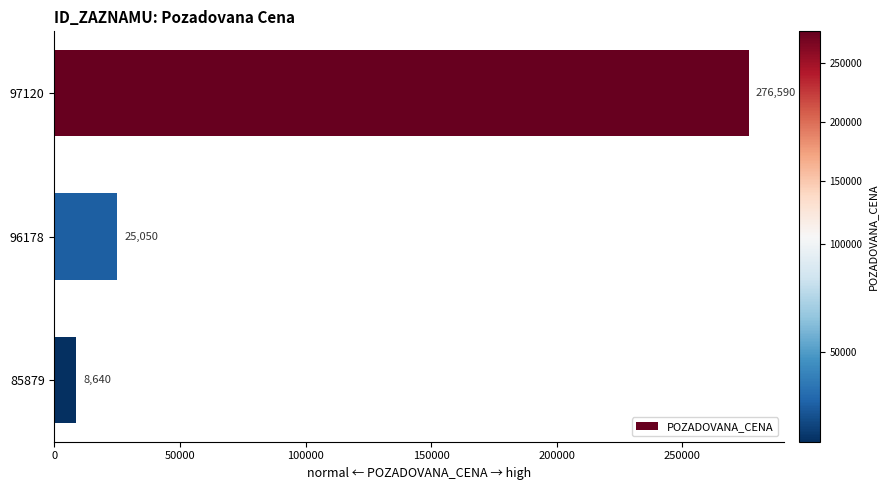

The value at 96178 is 7493. True or false?

False